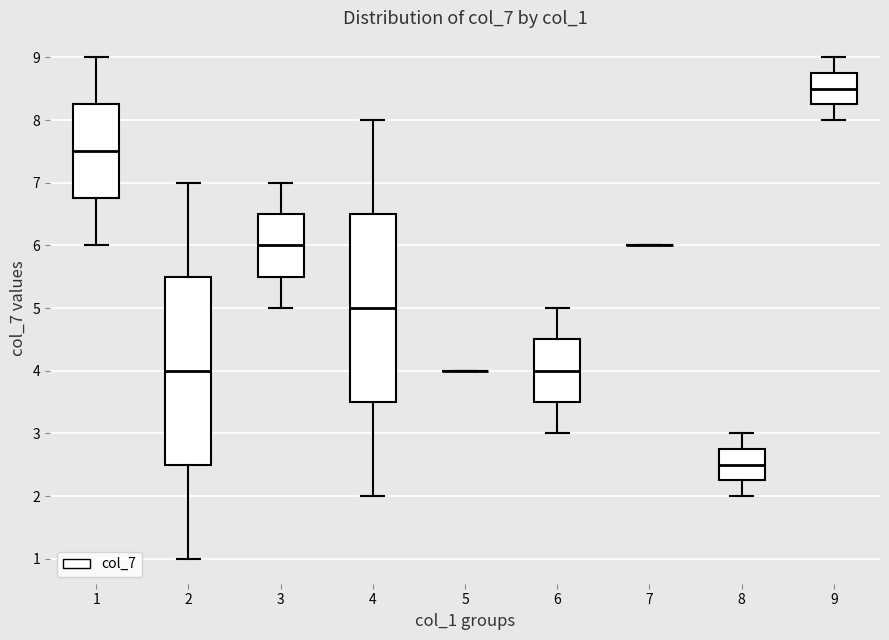

Where does the lower whisker of the box at x = 2 end on the y-axis? The values are not printed on the chart, so give them approximately, as read against the axis.

1.0